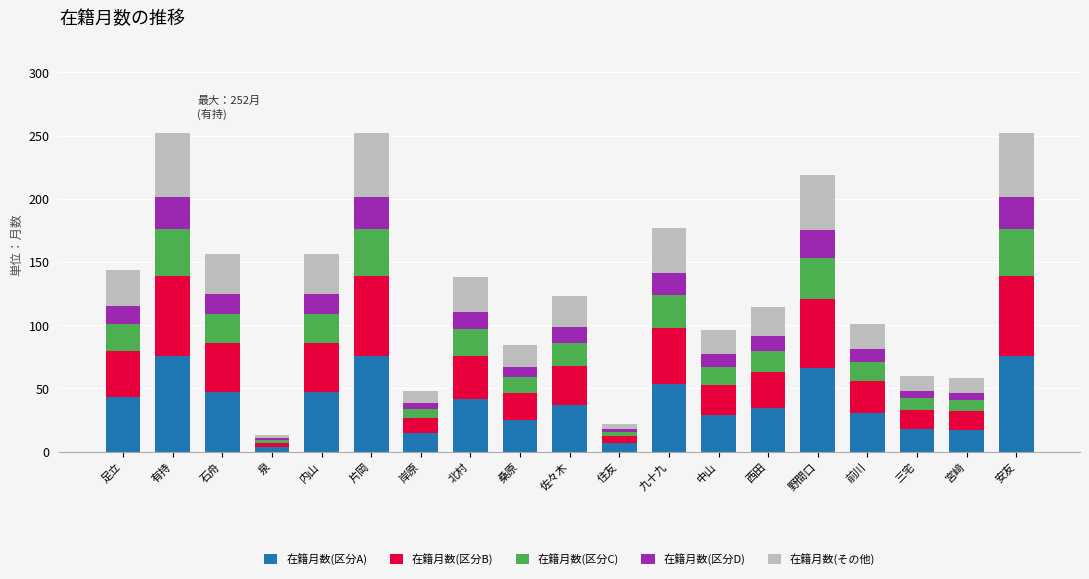

What is the difference between the maximum and minimum values in the 在籍月数(区分A) series?

71.7